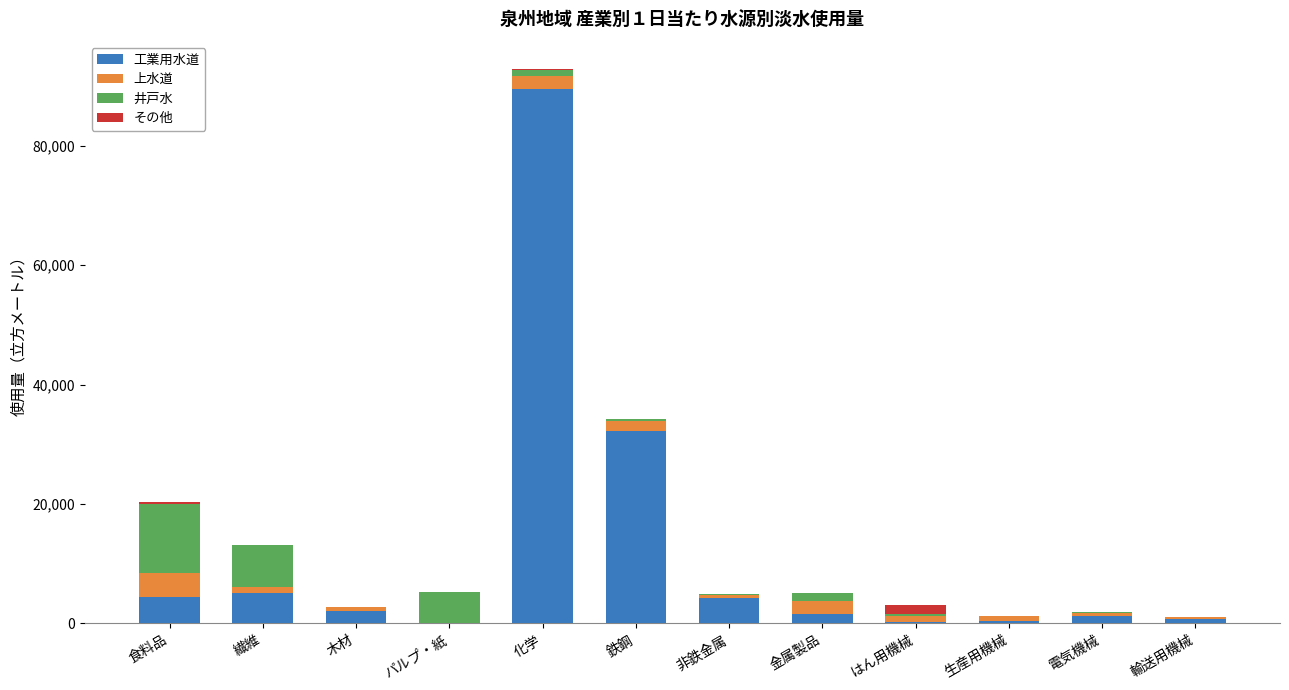

What is the maximum value for 工業用水道?

89537